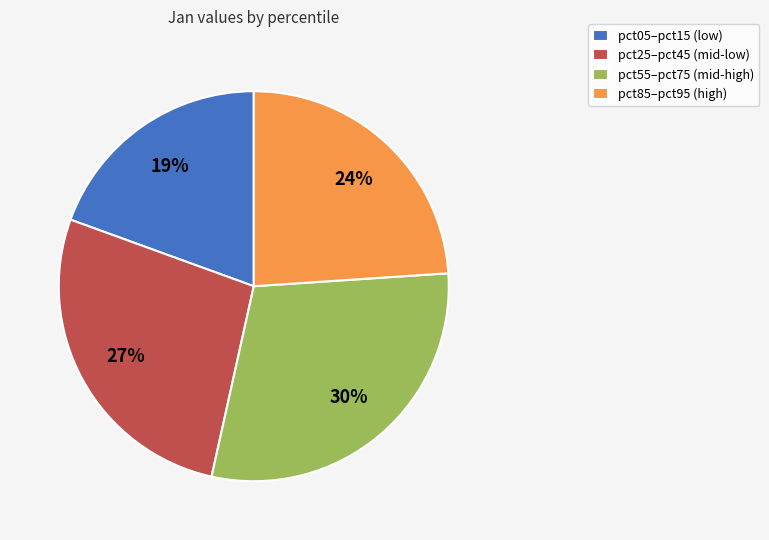

True or false: pct05–pct15 (low) accounts for 14% of the total.

False